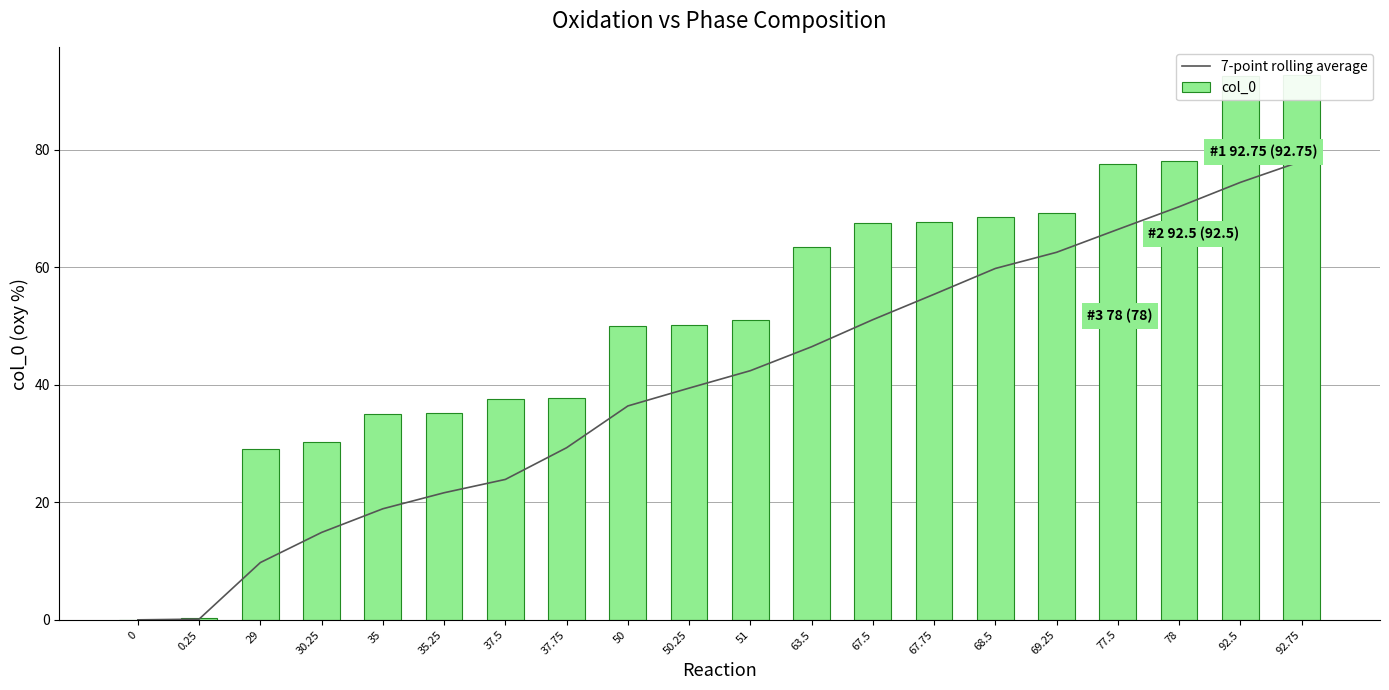

The 7-point rolling average series shows 5.8 at 35. True or false?

False